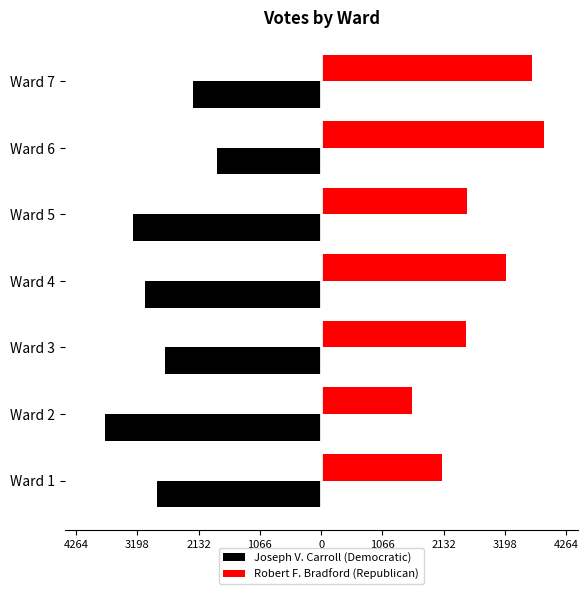

What are all the series names shown in the legend?

Joseph V. Carroll (Democratic), Robert F. Bradford (Republican)